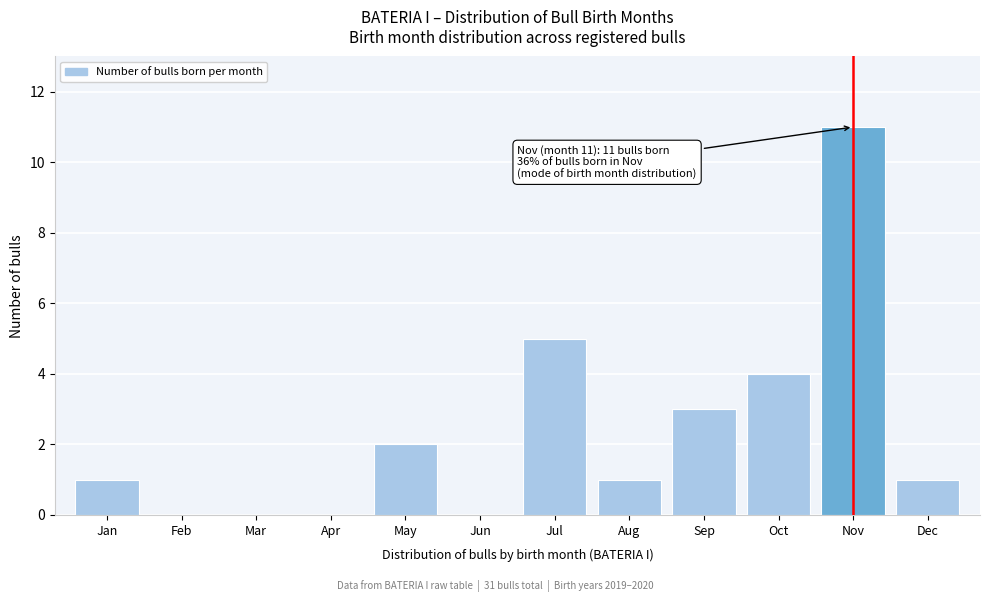

Reading left to right, transcribe all the data shown in this chart.

Jan=1	Feb=0	Mar=0	Apr=0	May=2	Jun=0	Jul=5	Aug=1	Sep=3	Oct=4	Nov=11	Dec=1